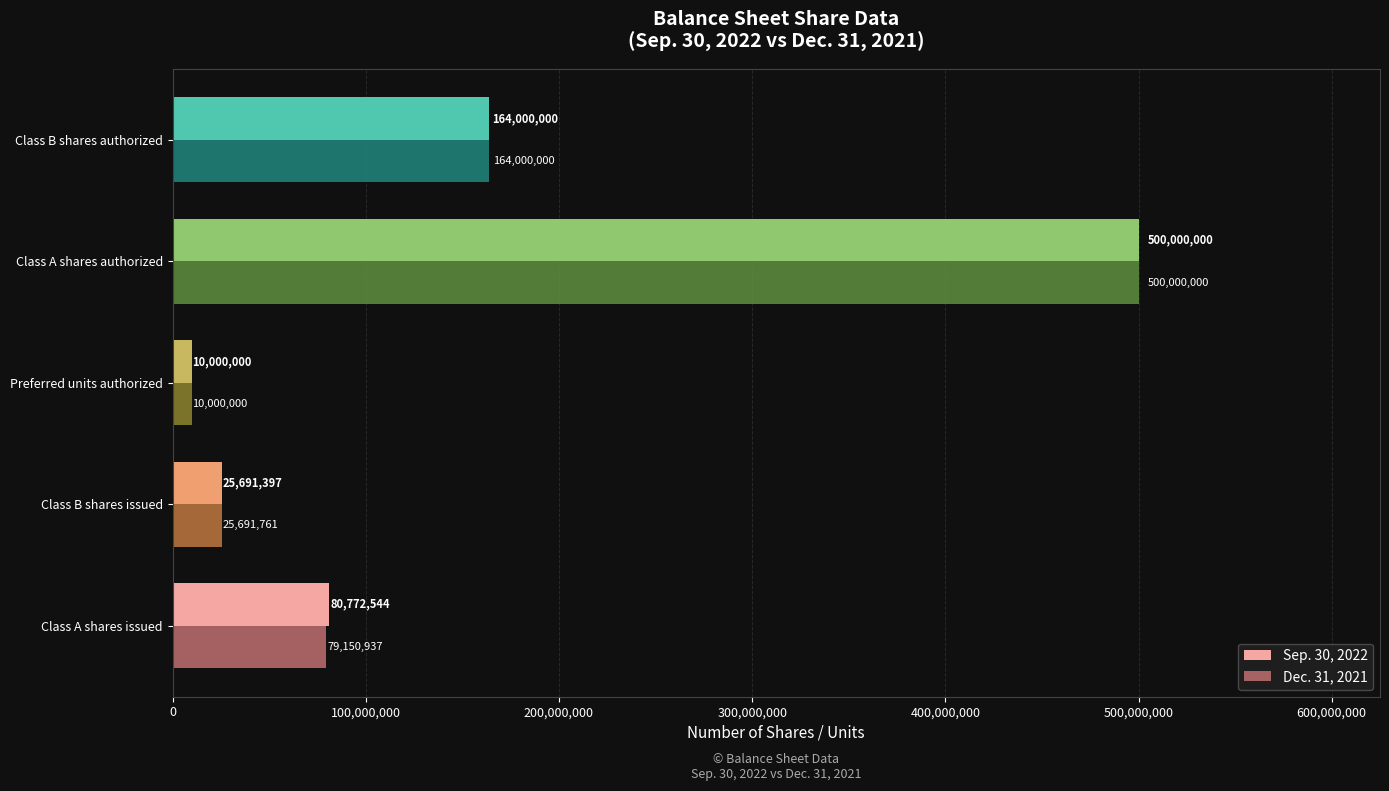

What is the difference between the second highest and minimum values in the Sep. 30, 2022 series?

154000000